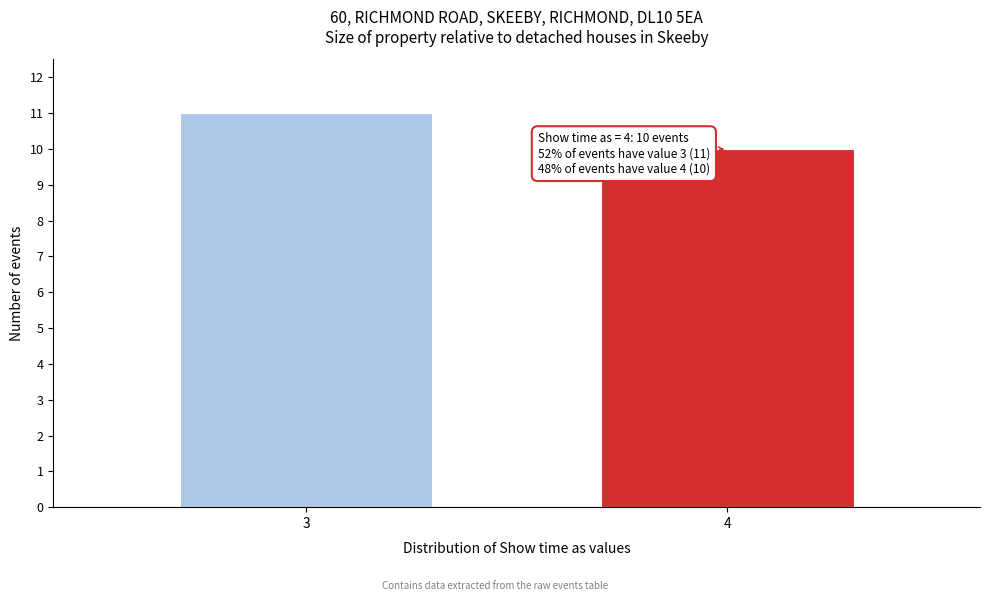

Reading left to right, transcribe all the data shown in this chart.

3=11	4=10